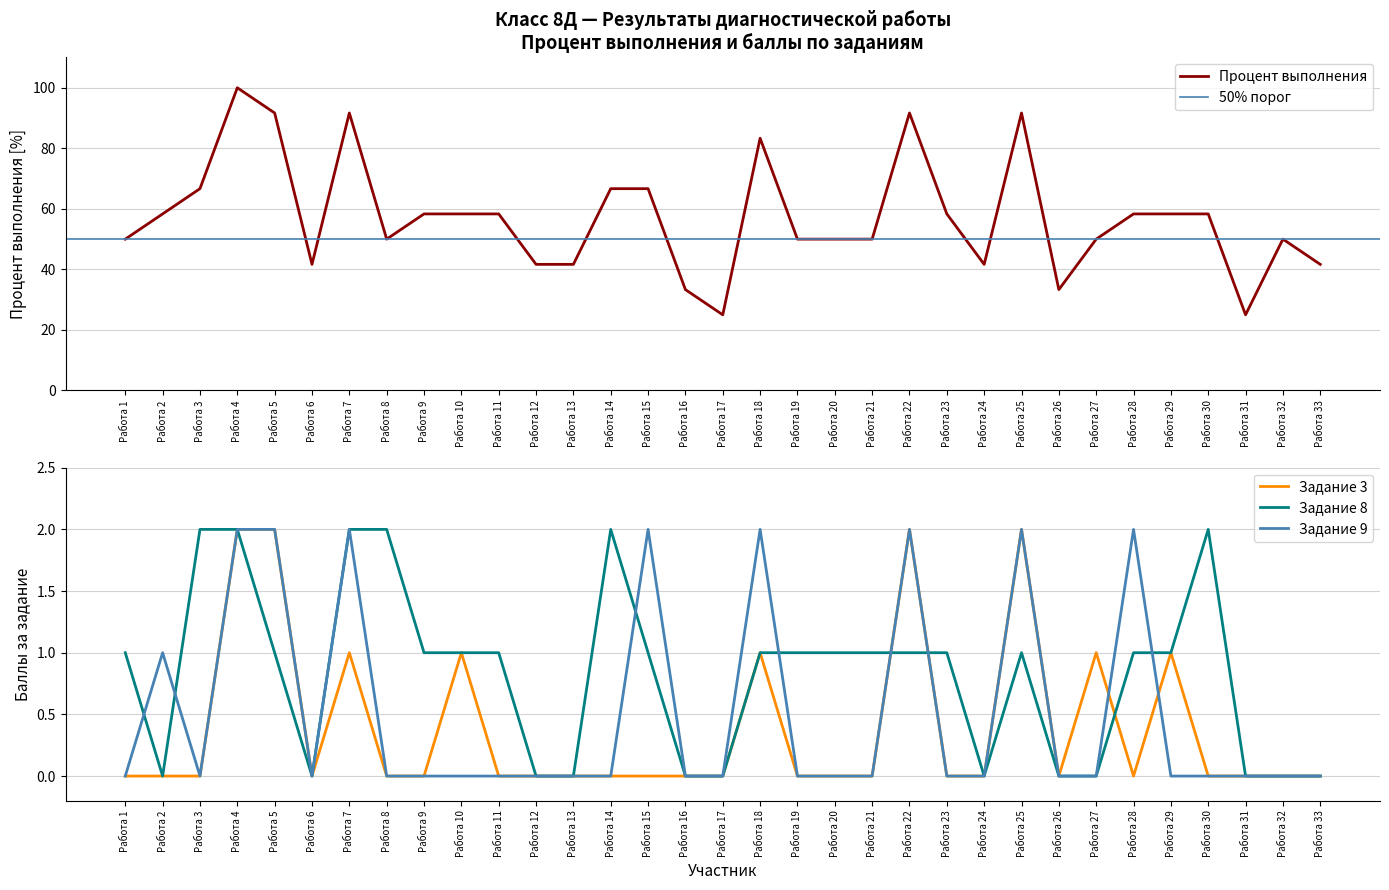

What is the average value of the Задание 3 series?

0.4